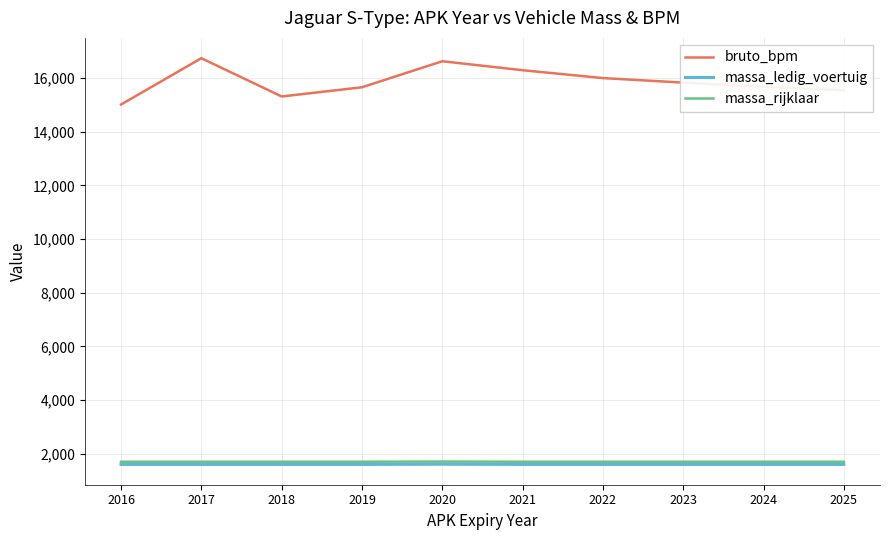

How many values in the bruto_bpm series are below 15824?

5